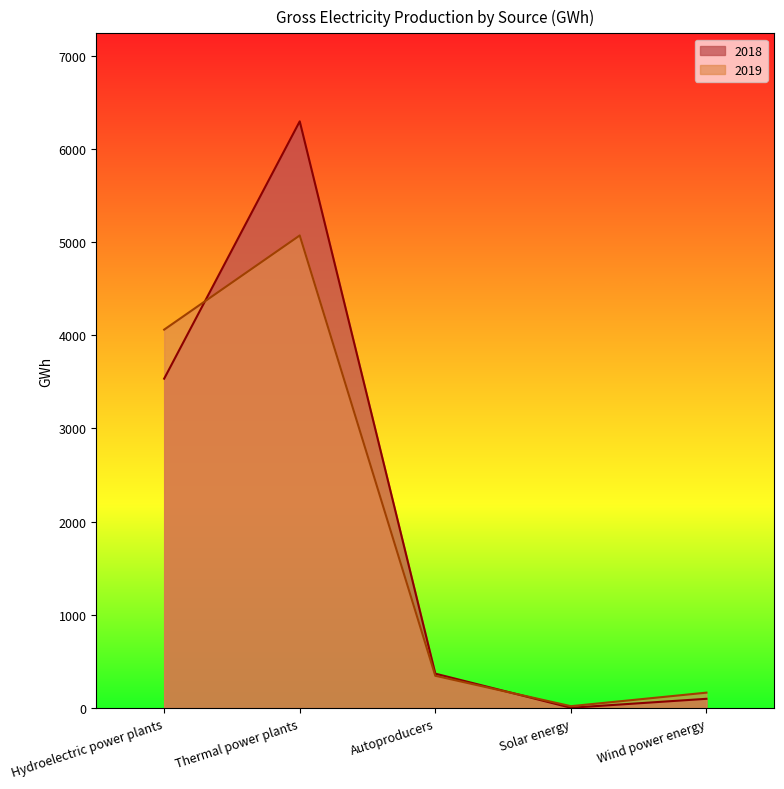

Between which two adjacent categories do 2018 and 2019 first intersect?

Hydroelectric power plants and Thermal power plants